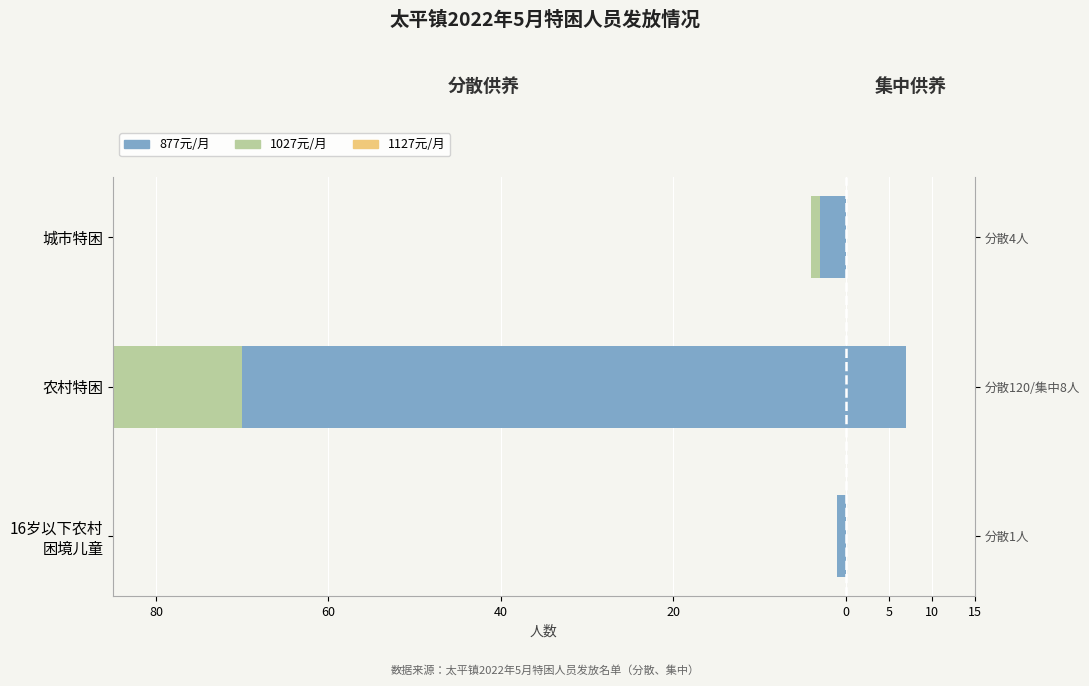

At how many categories does at least one series exceed -38?

3